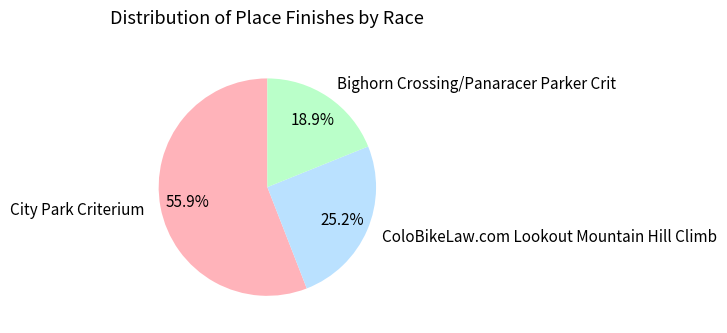

To the nearest percent, what percentage of the pie is Bighorn Crossing/Panaracer Parker Crit?

19%